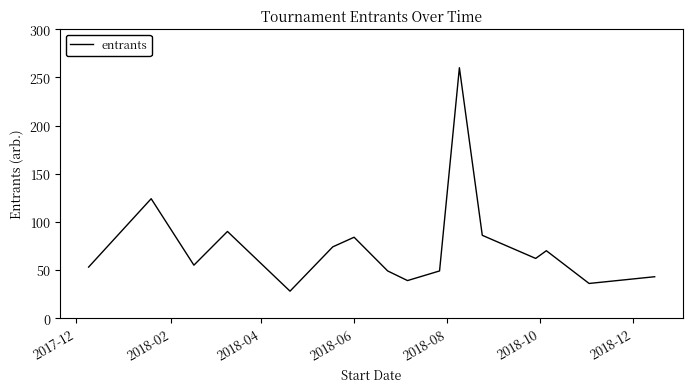

What is the difference between the maximum and minimum values?

232